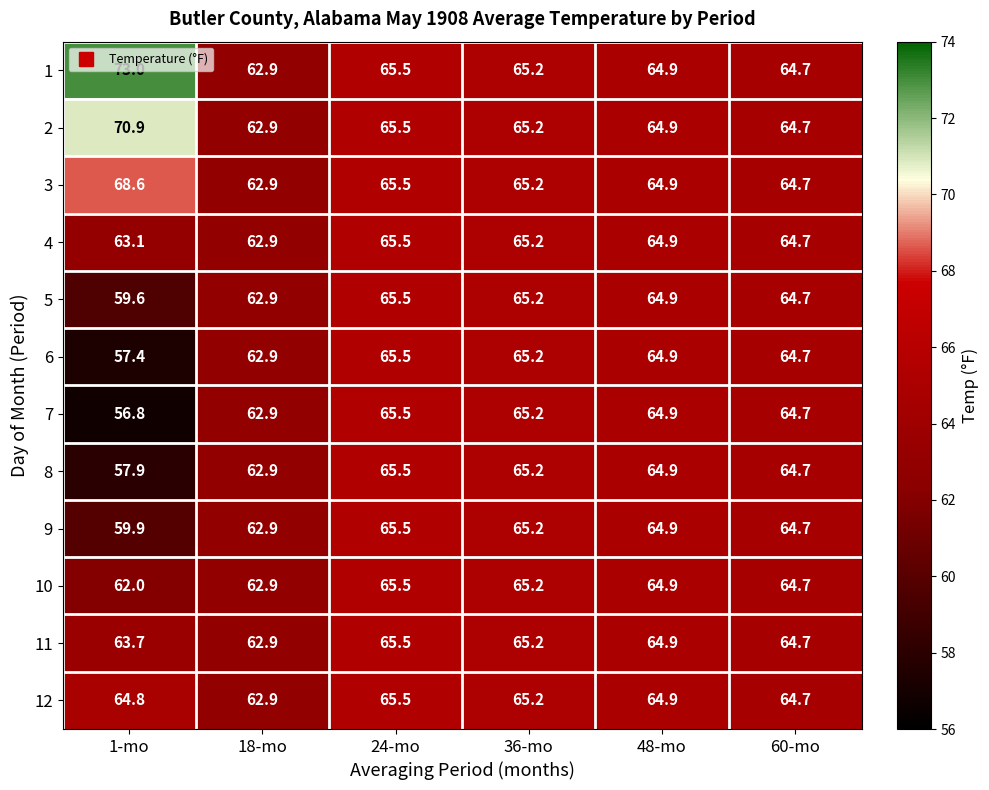

Read the 11 value at 48-mo.

64.9